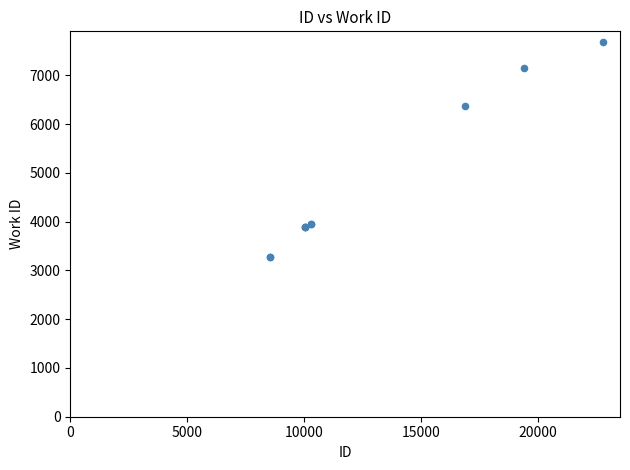

What Y value in the scatter plot is closest to 5475?

6379